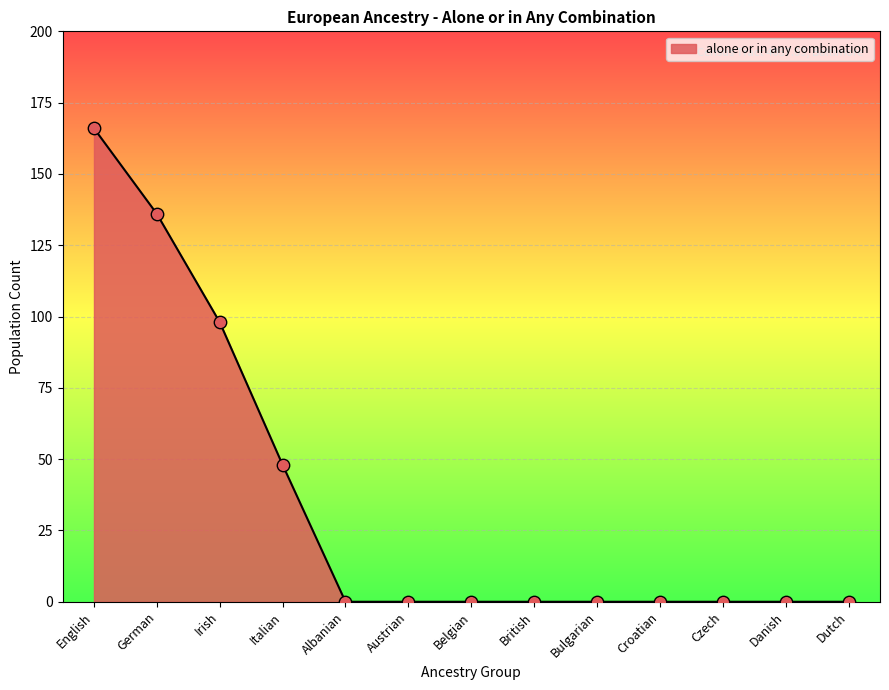

What is the change in value from Irish to British?

-98